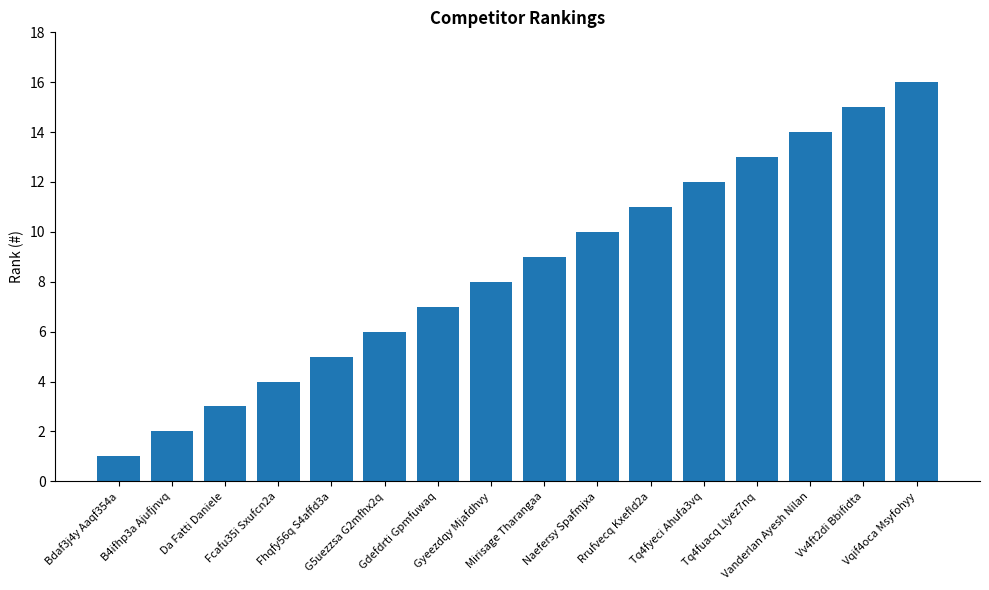

List the labels in order of value, smallest first.

Bdaf3j4y Aaqf354a, B4ifhp3a Ajufjnvq, Da Fatti Daniele, Fcafu35i Sxufcn2a, Fhqfy56q S4affd3a, G5uezzsa G2mfhx2q, Gdefdrti Gpmfuwaq, Gyeezdqy Mjafdhvy, Mirisage Tharangaa, Naefersy Spafmjxa, Rrufvecq Kxefld2a, Tq4fyeci Ahufa3vq, Tq4fuacq Llyez7nq, Vanderlan Ayesh Nilan, Vv4ft2di Bbifidta, Vqif4oca Msyfohyy